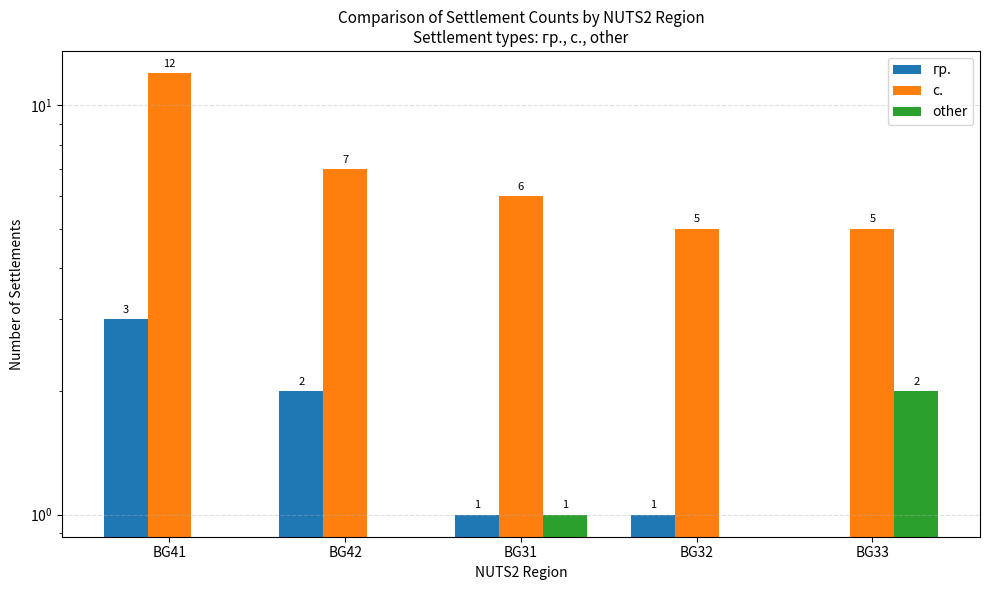

Does the chart contain stacked bars?

No